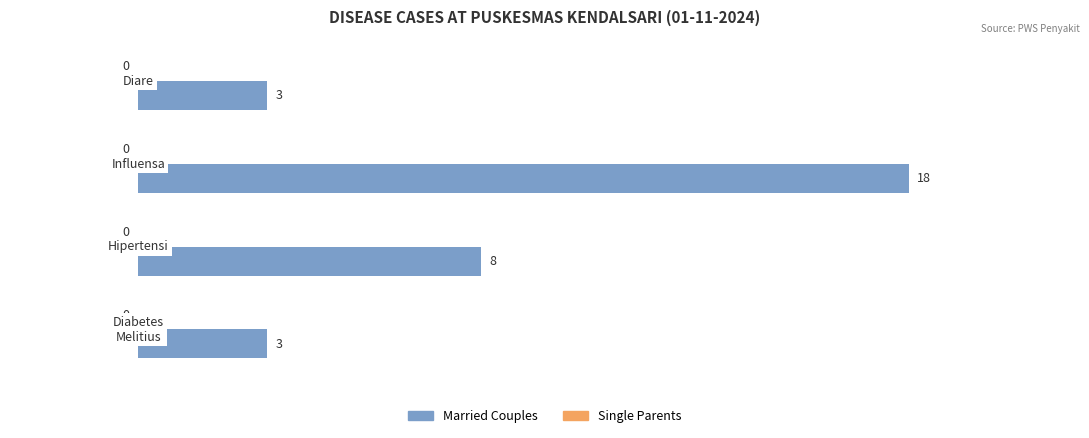

What is the value of the 2nd bar from the top?

18